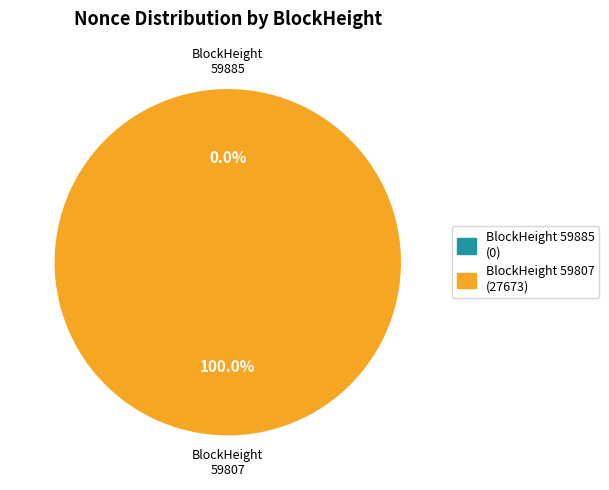

Count the number of slices in the pie.

2